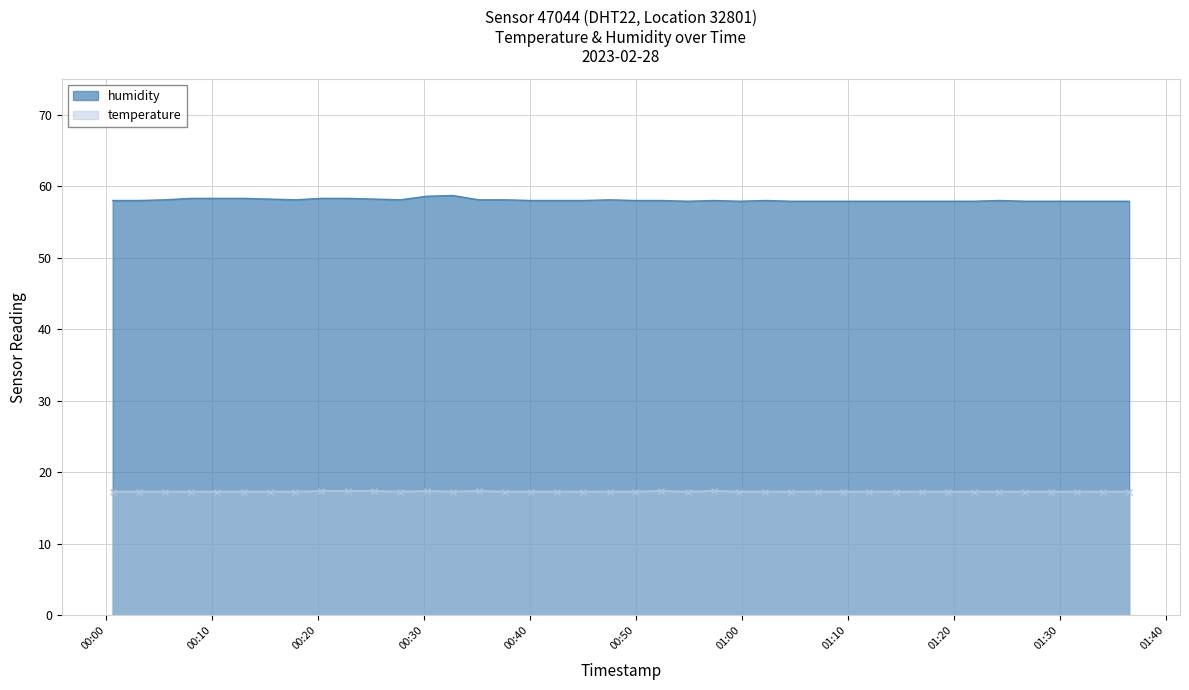

Which label corresponds to the smallest value in the chart?

2023-02-28T00:00:37